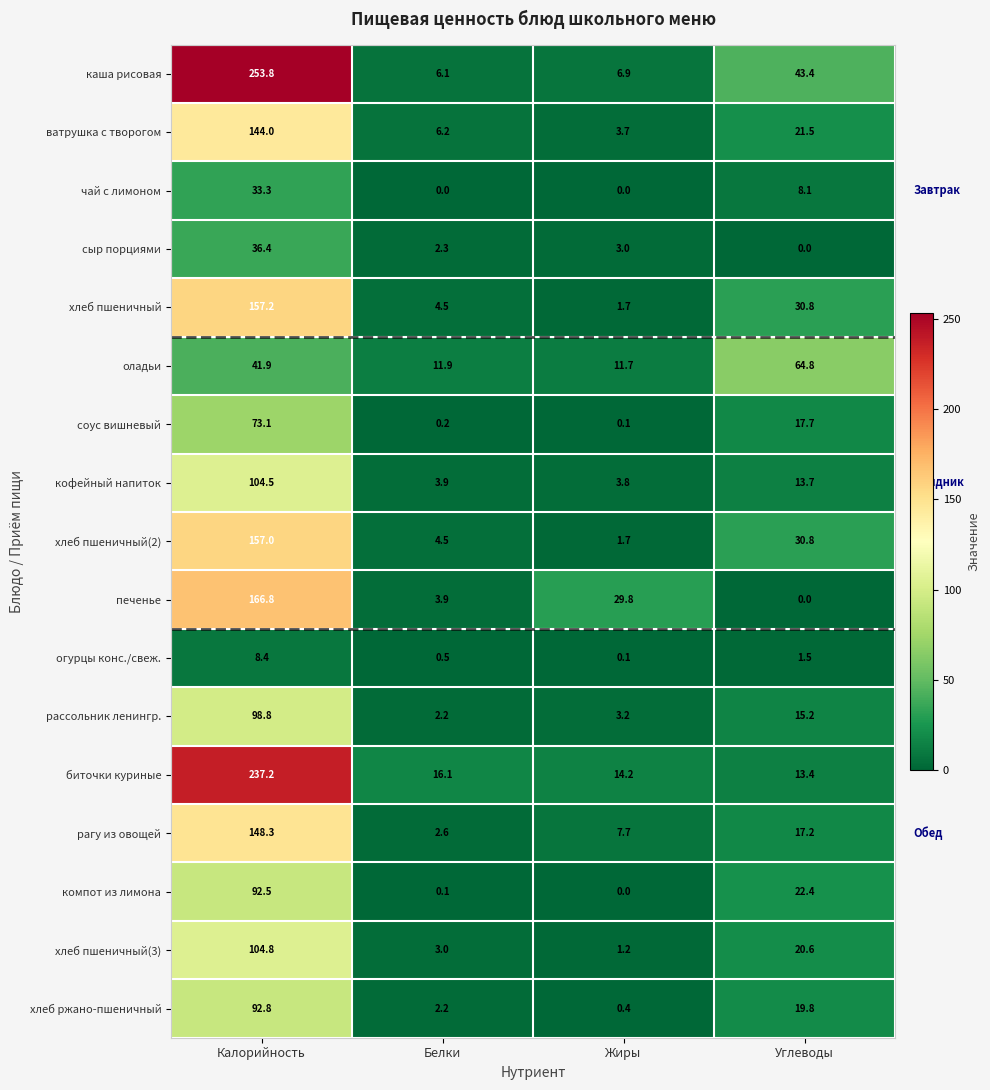

Which series has the largest range (max minus min)?

каша рисовая